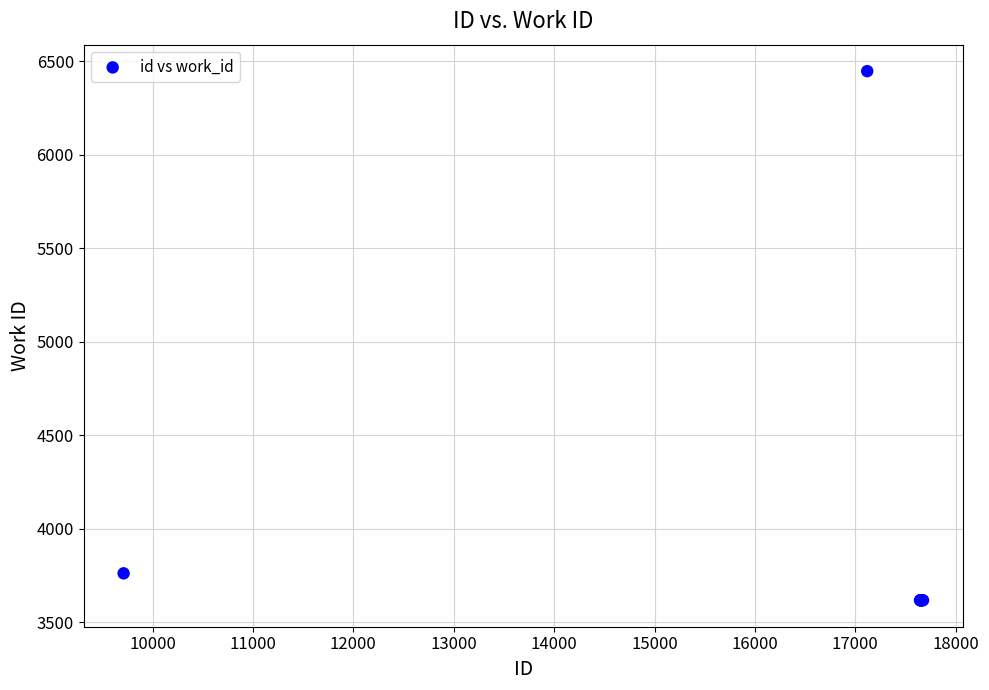

What Y value in the scatter plot is closest to 5032?

3761